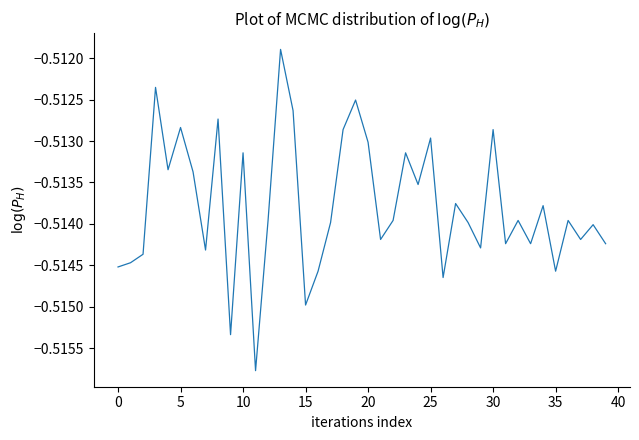

What is the average value?

-0.5